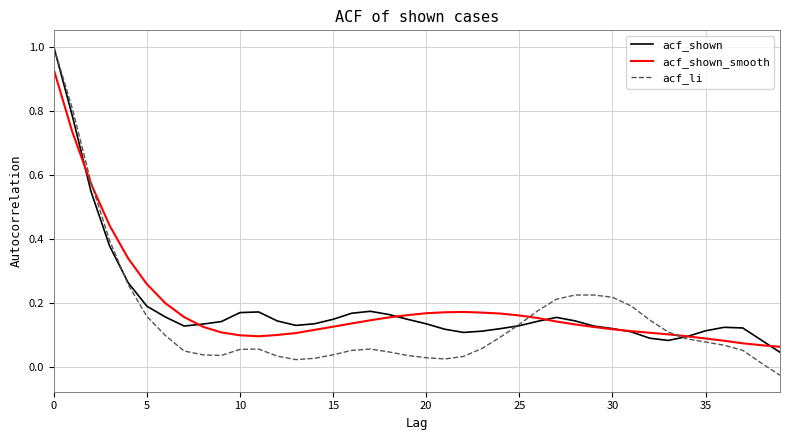

Which series has the widest spread of values?

acf_li